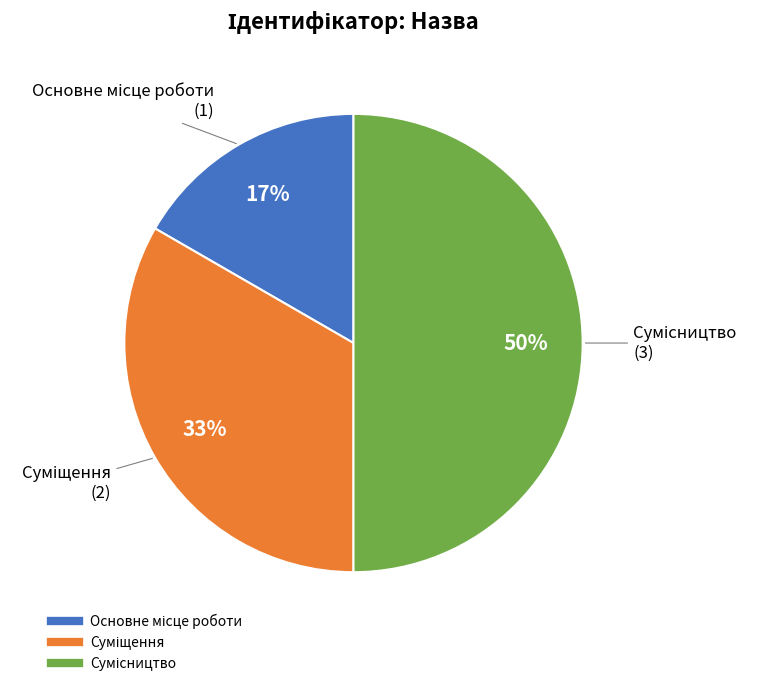

To the nearest percent, what is the difference between the largest and smallest slice percentages?

33%